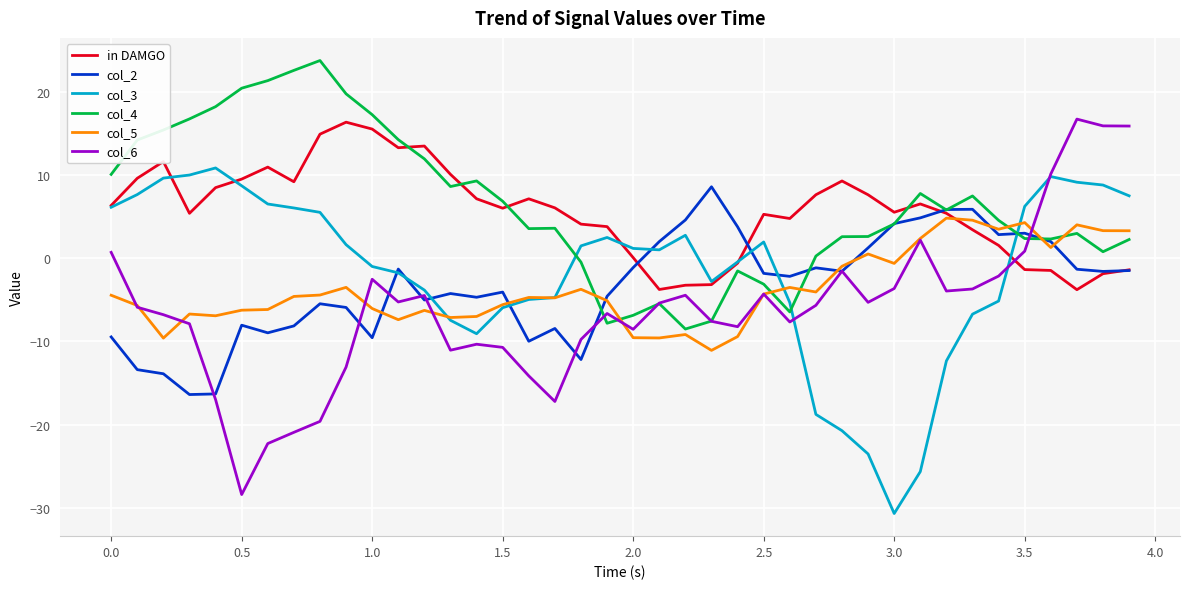

Which series has the largest total across all categories?

col_4